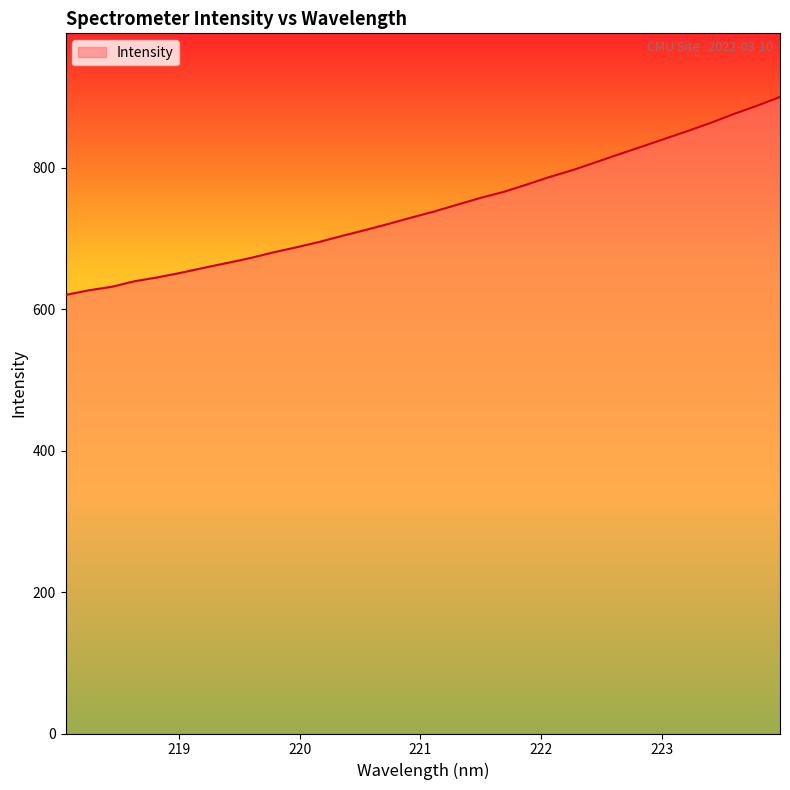

What is the greatest value displayed?

900.0